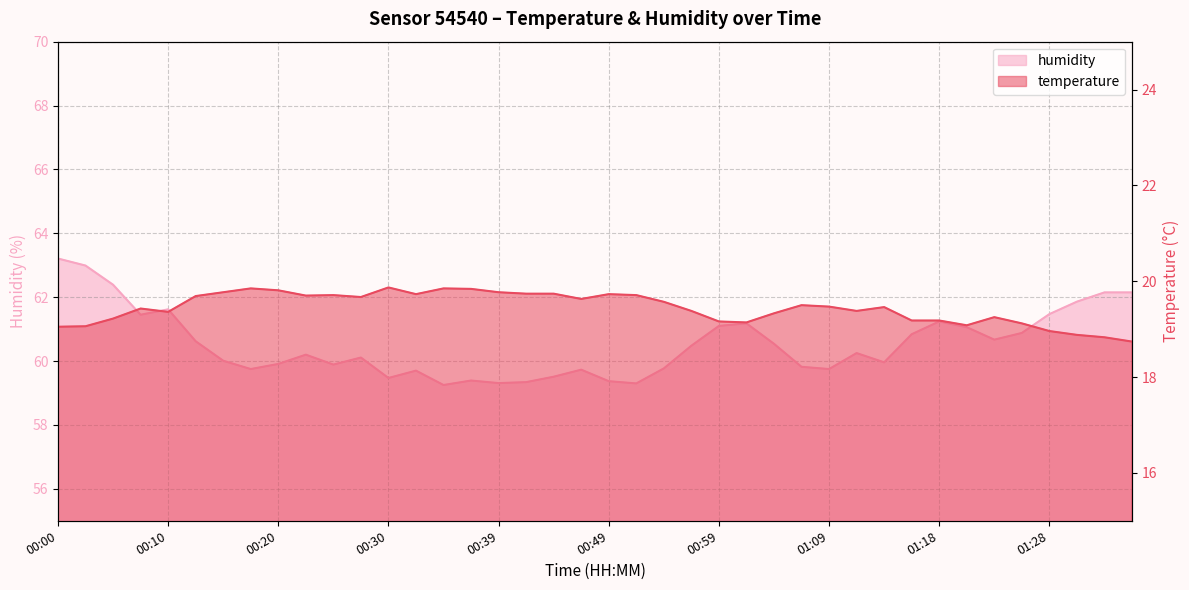

What is the label of the 3rd point from the right?

01:31